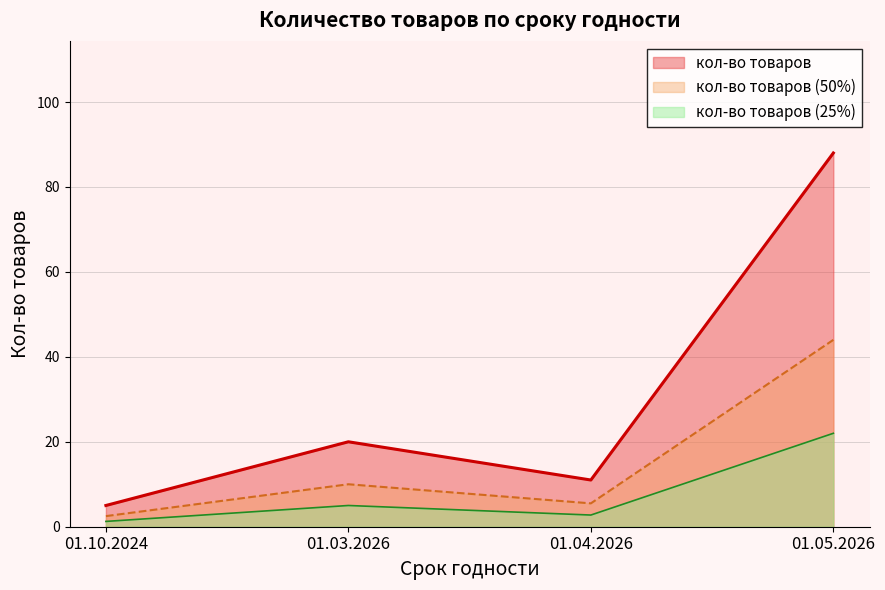

At which label is the value closest to 46?

01.03.2026